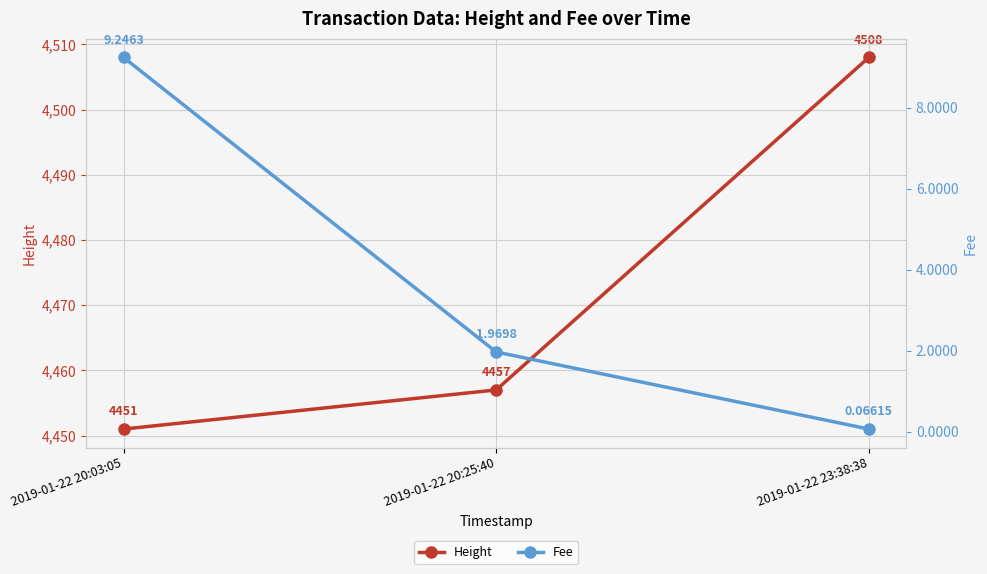

Reading left to right, transcribe all the data shown in this chart.

Height: 4451.0	4457.0	4508.0
Fee: 9.2	2.0	0.1